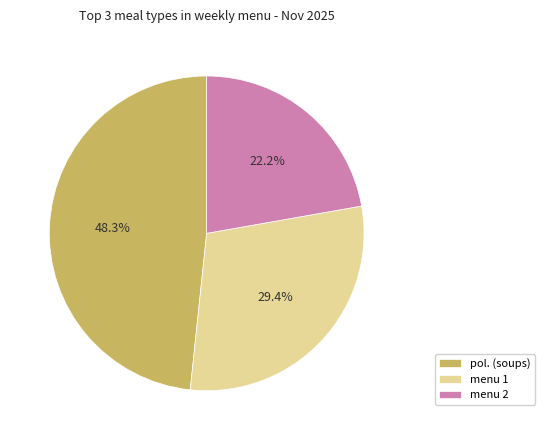

What is the smallest slice in the pie chart?

menu 2